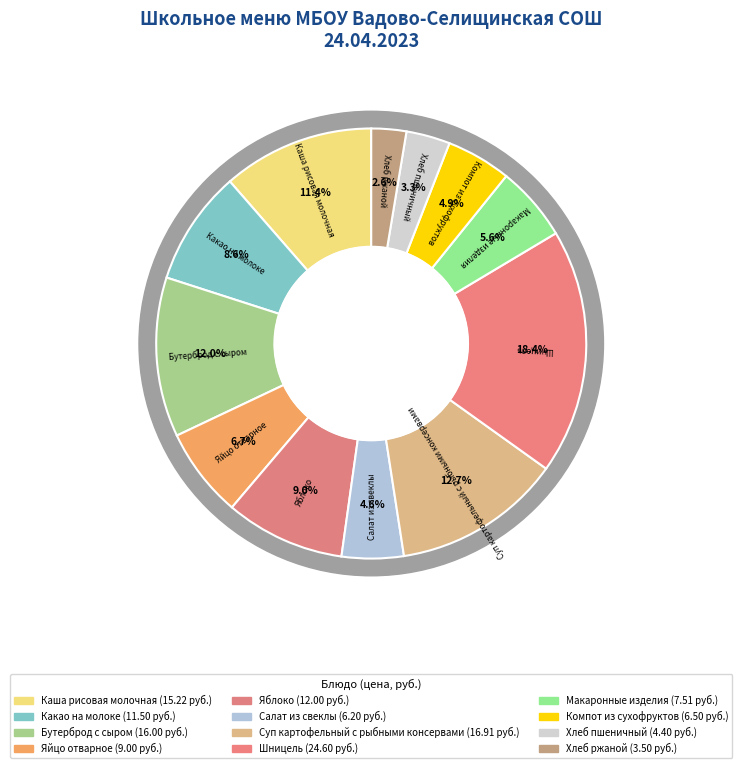

True or false: Яблоко accounts for 1% of the total.

False